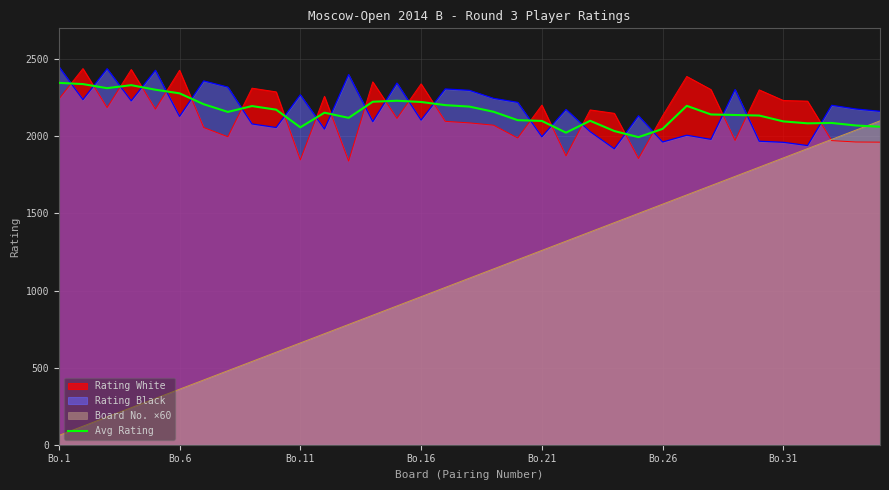

What is the smallest value displayed?

60.0